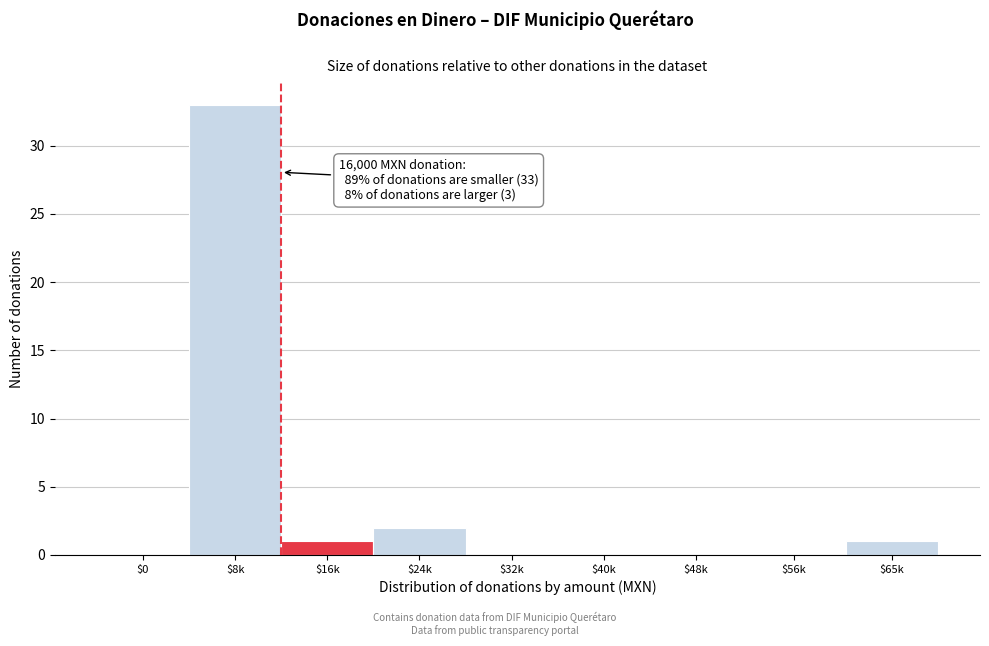

What is the sum of all values?

37